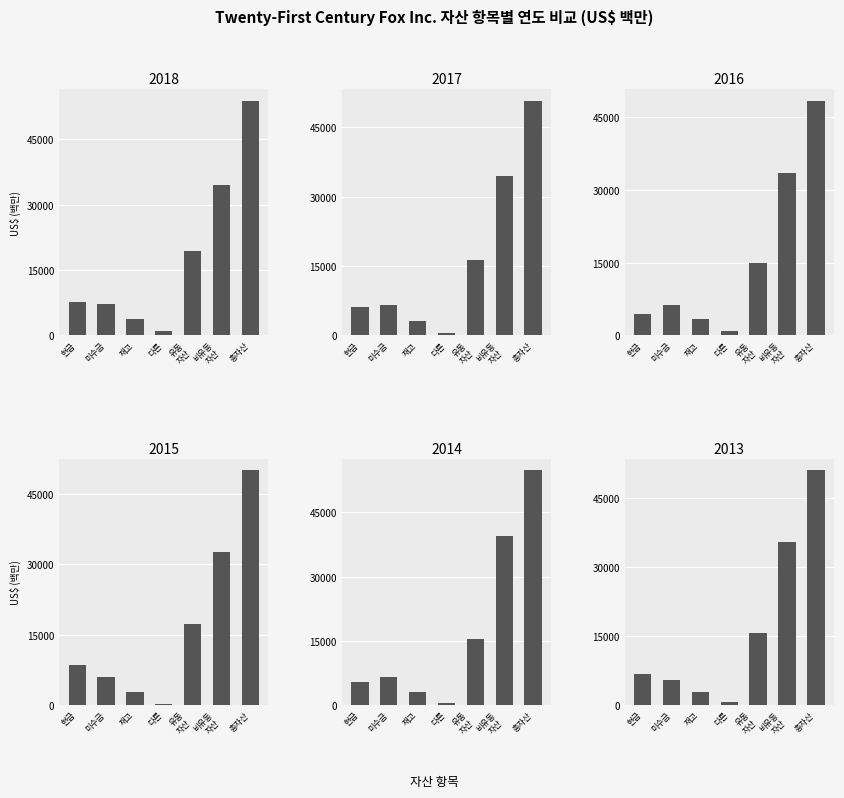

Between 유동 자산 and 현금, which is larger?

유동 자산